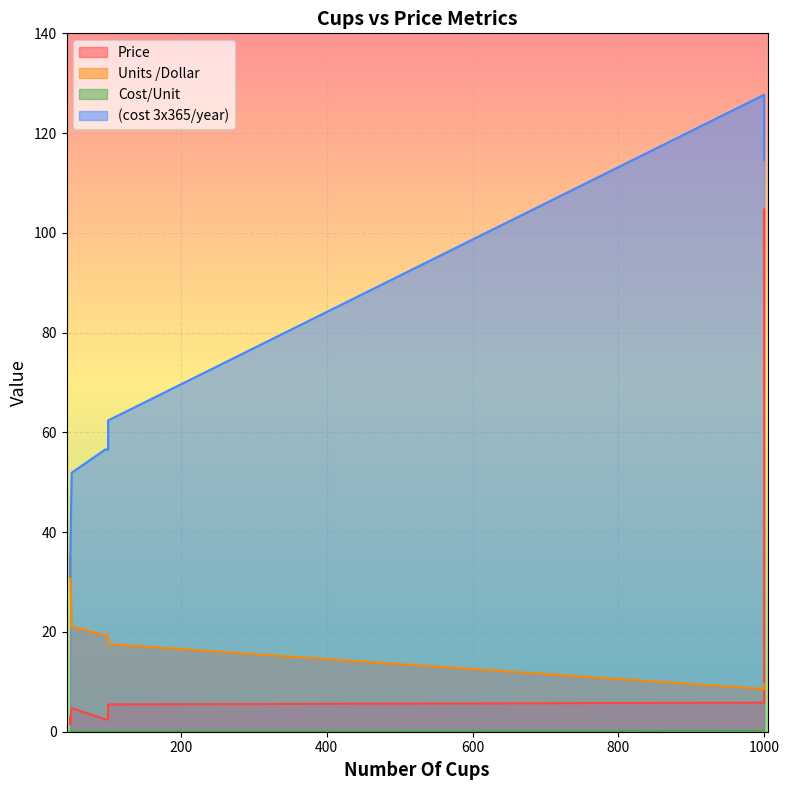

What is the difference between the Units /Dollar values at 48 and 96?

13.1